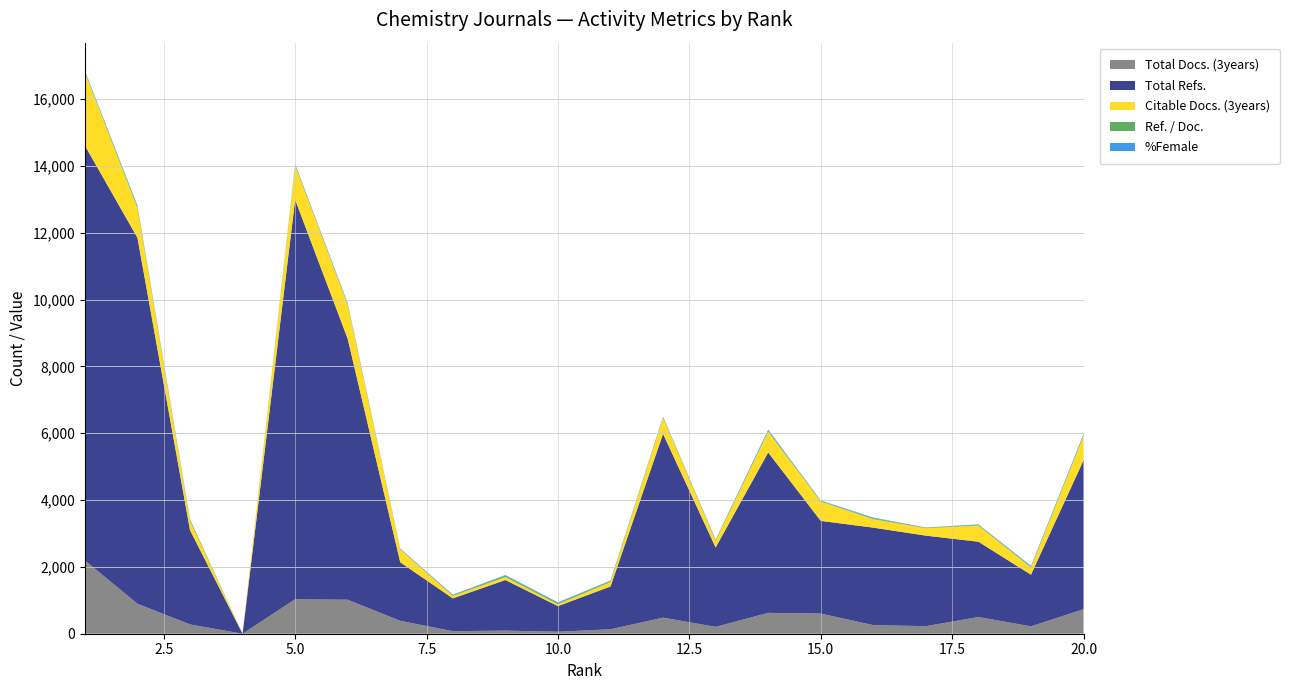

Reading right to left, list all the values displayed in this chart.

Total Docs. (3years): 20=734	19=222	18=500	17=226	16=258	15=604	14=624	13=206	12=481	11=134	10=60	9=93	8=75	7=387	6=1018	5=1032	4=0	3=278	2=898	1=2192
Total Refs.: 20=4456	19=1544	18=2253	17=2709	16=2916	15=2773	14=4800	13=2374	12=5500	11=1280	10=766	9=1514	8=983	7=1750	6=7807	5=11955	4=0	3=2820	2=10949	1=12414
Citable Docs. (3years): 20=730	19=220	18=487	17=223	16=256	15=581	14=624	13=203	12=480	11=134	10=56	9=90	8=73	7=386	6=1018	5=1025	4=0	3=277	2=897	1=2192
Ref. / Doc.: 20=29	19=21	18=19	17=15	16=22	15=15	14=26	13=18	12=24	11=27	10=34	9=39	8=25	7=13	6=20	5=28	4=0	3=37	2=42	1=18
%Female: 20=29	19=23	18=13	17=6	16=22	15=14	14=34	13=18	12=11	11=17	10=22	9=20	8=12	7=12	6=28	5=17	4=0	3=11	2=27	1=28